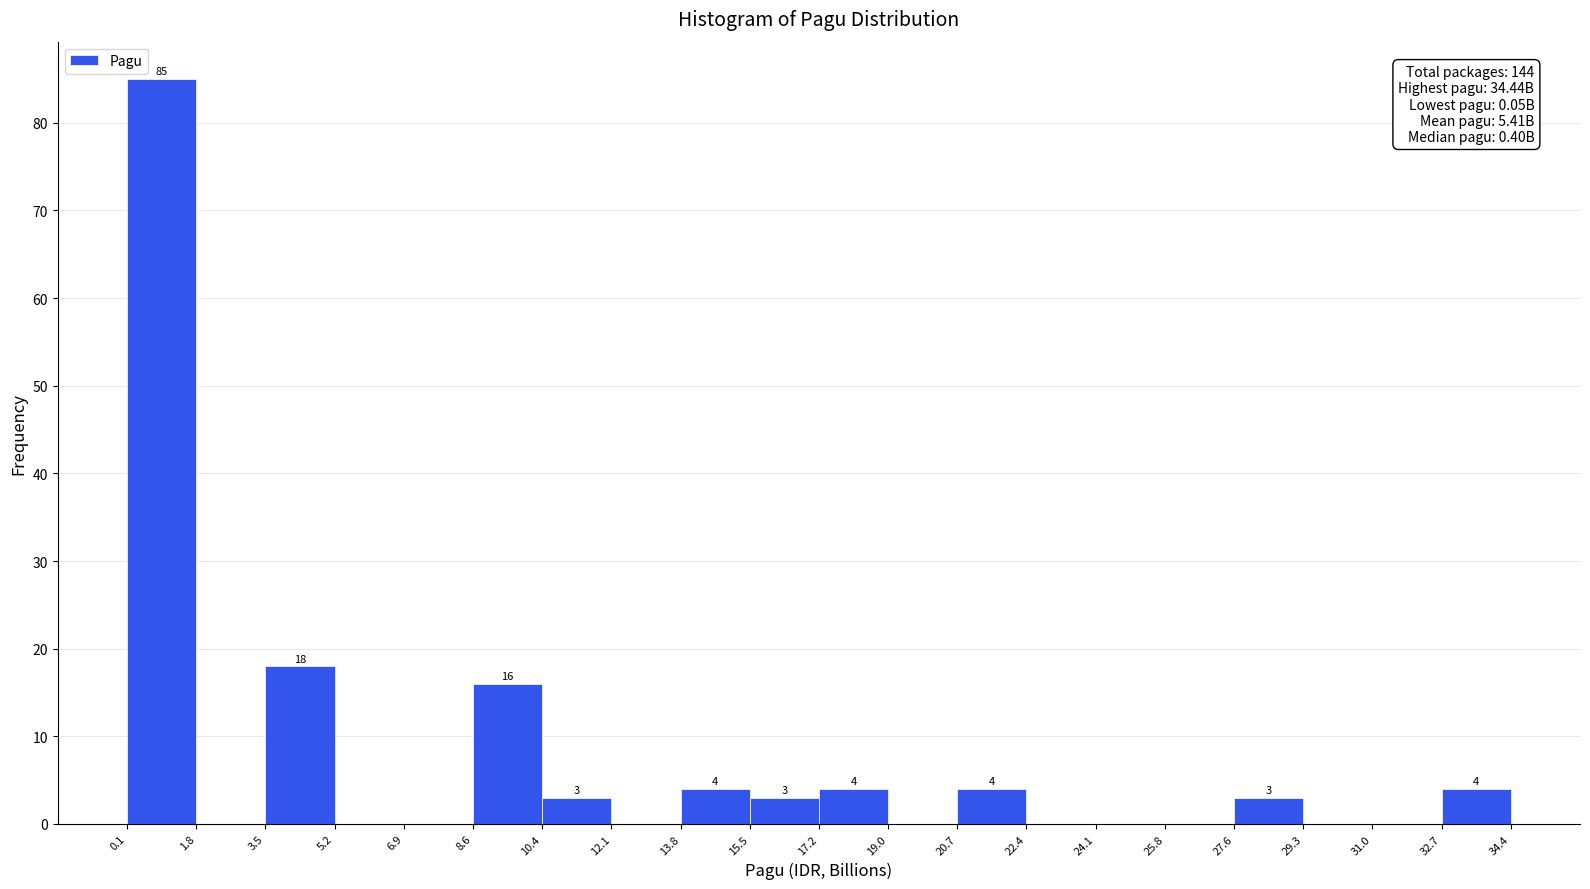

Over which range of the x-axis is the bar tallest?

0.1 to 1.8